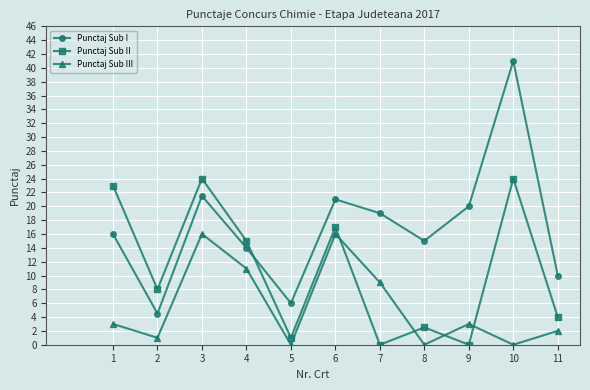

Is the value of Punctaj Sub I at 11 greater than the value of Punctaj Sub II at 2?

Yes